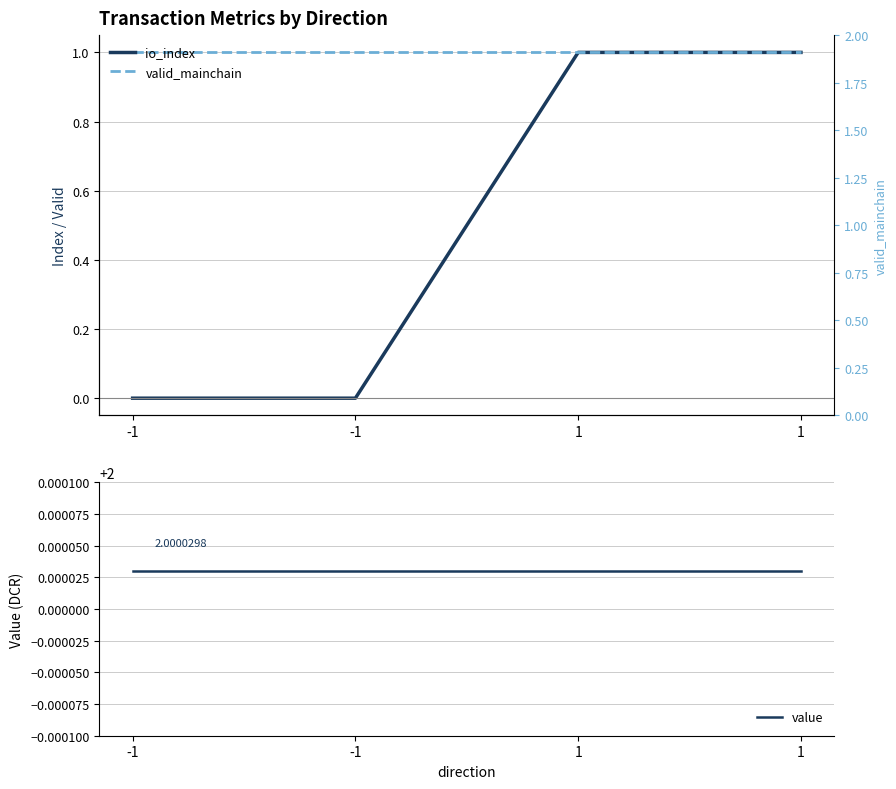

At which category is the sum across all series the highest?

1